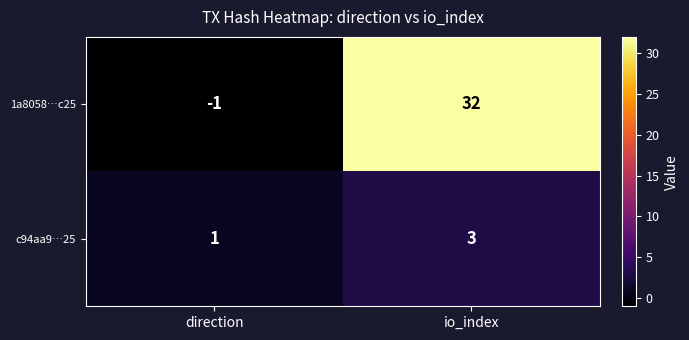

Rank the series by their maximum value, from highest to lowest.

1a8058…c25, c94aa9…25